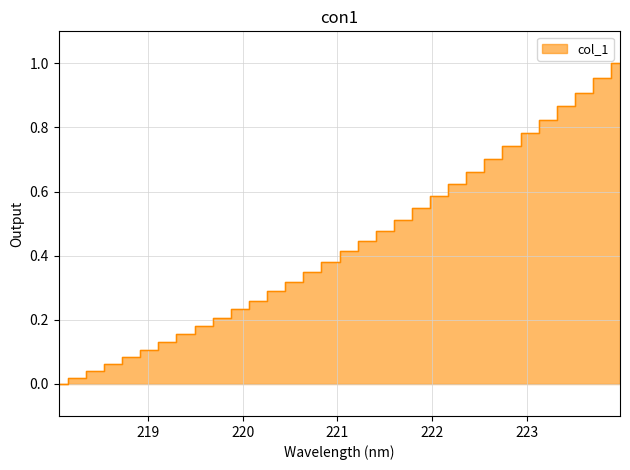

Count the number of categories in the chart.

32